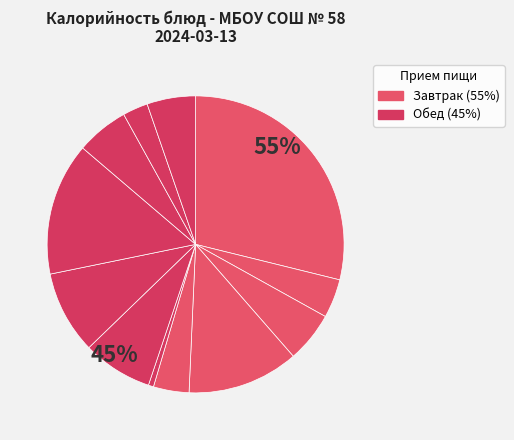

Between Каша молочная Геркулес and Запеканка из творога, which is larger?

Запеканка из творога